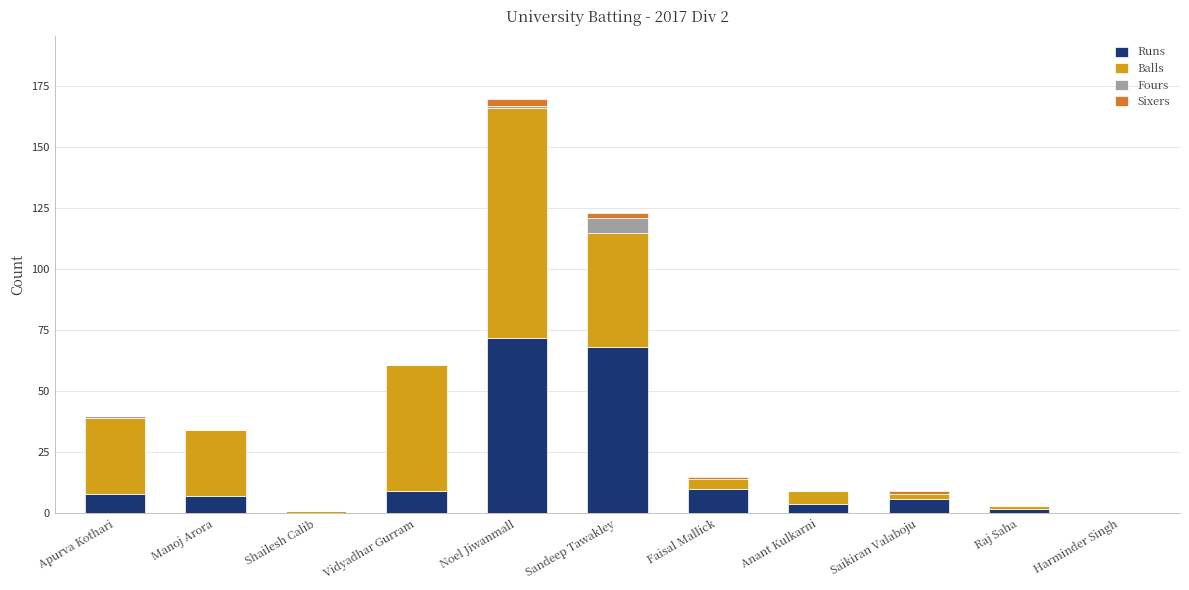

At which category is the sum across all series the highest?

Noel Jiwanmall